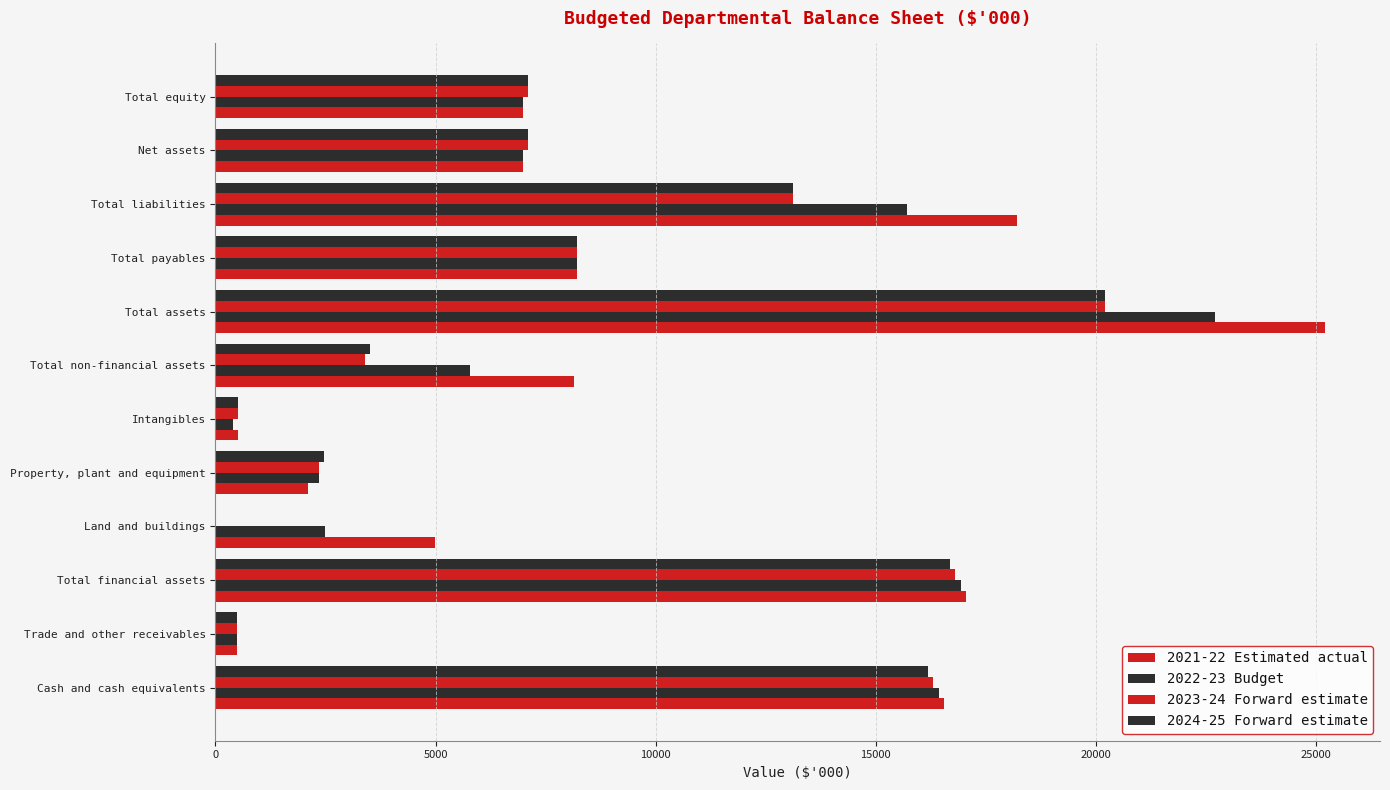

How many values in 2024-25 Forward estimate are above zero?

11